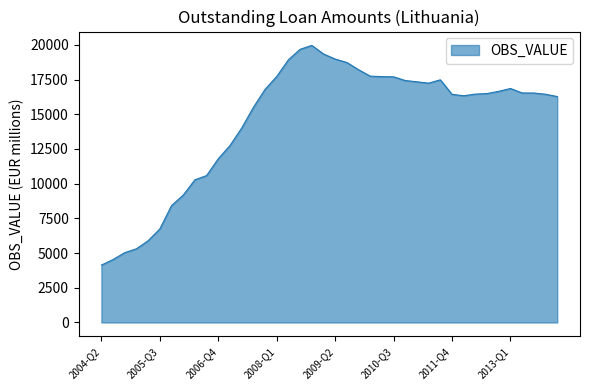

What is the smallest value displayed?

4136